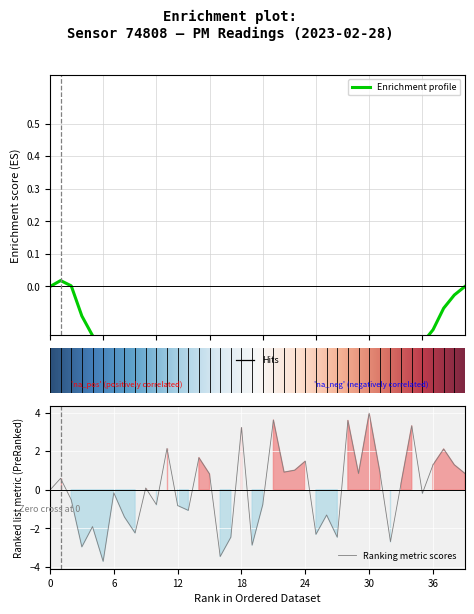

Is it true that Ranking metric scores equals -0.0 at 0?

True